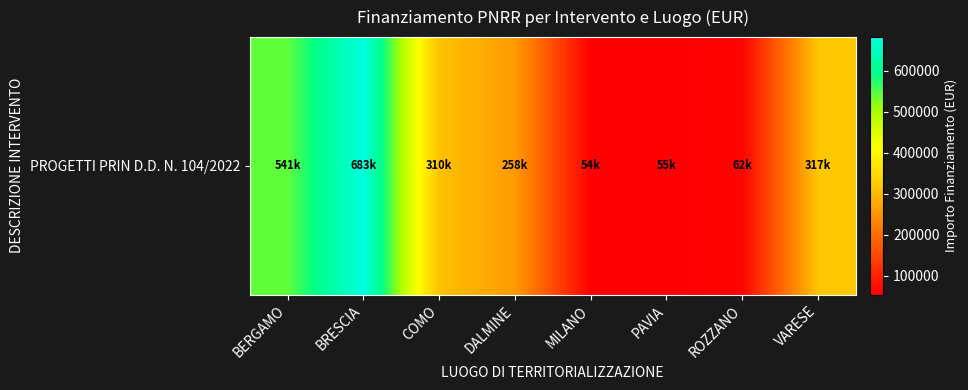

What is the average value?

284959.0